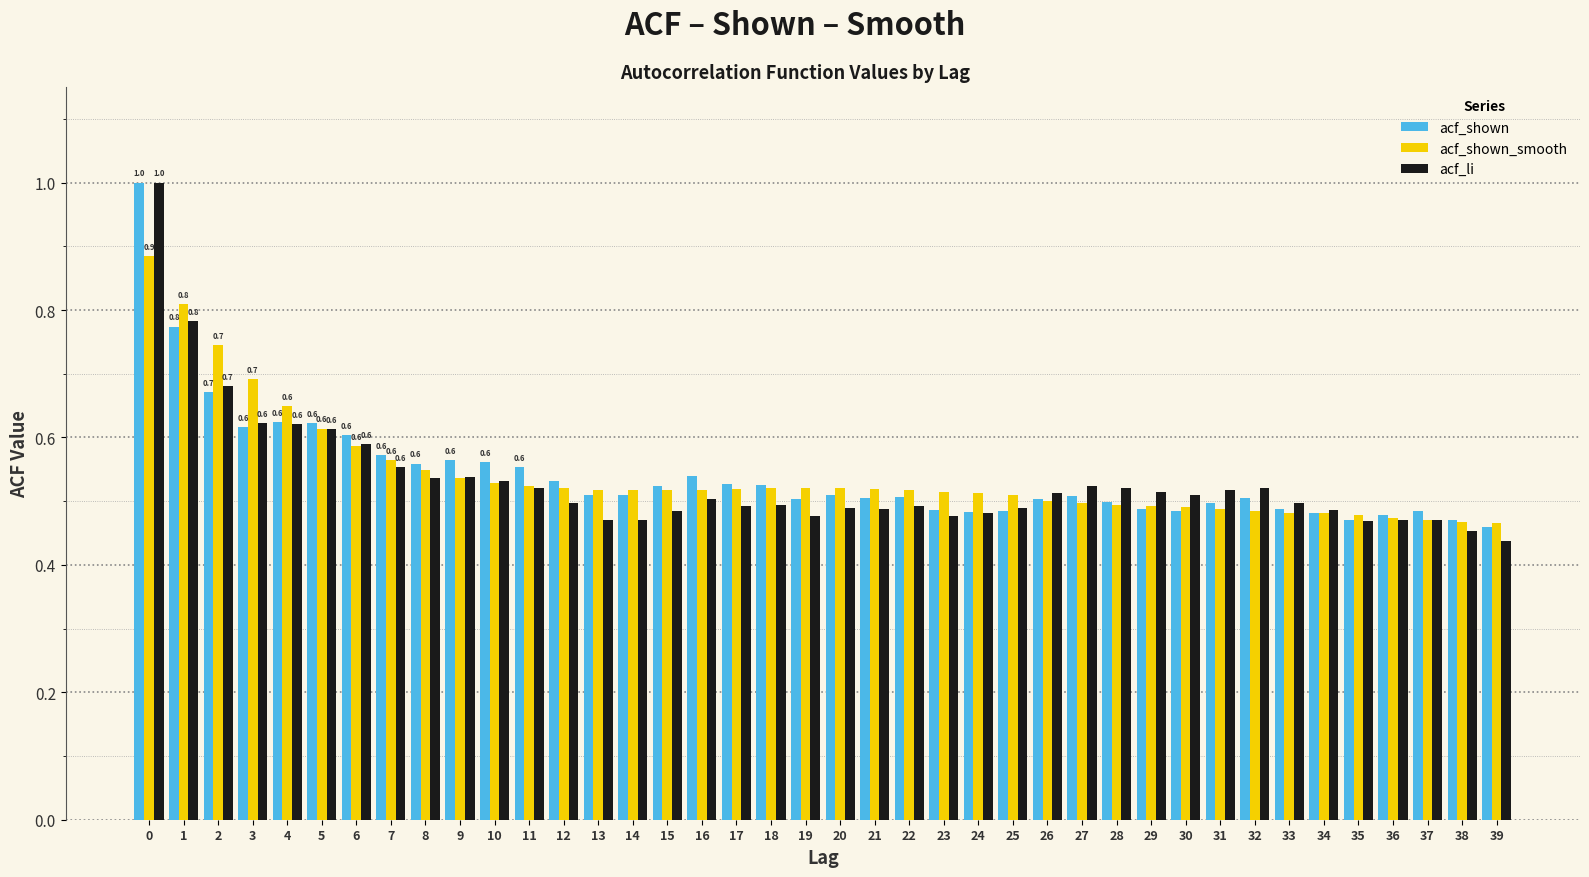

The value of acf_shown at 11 is 0.4. True or false?

False